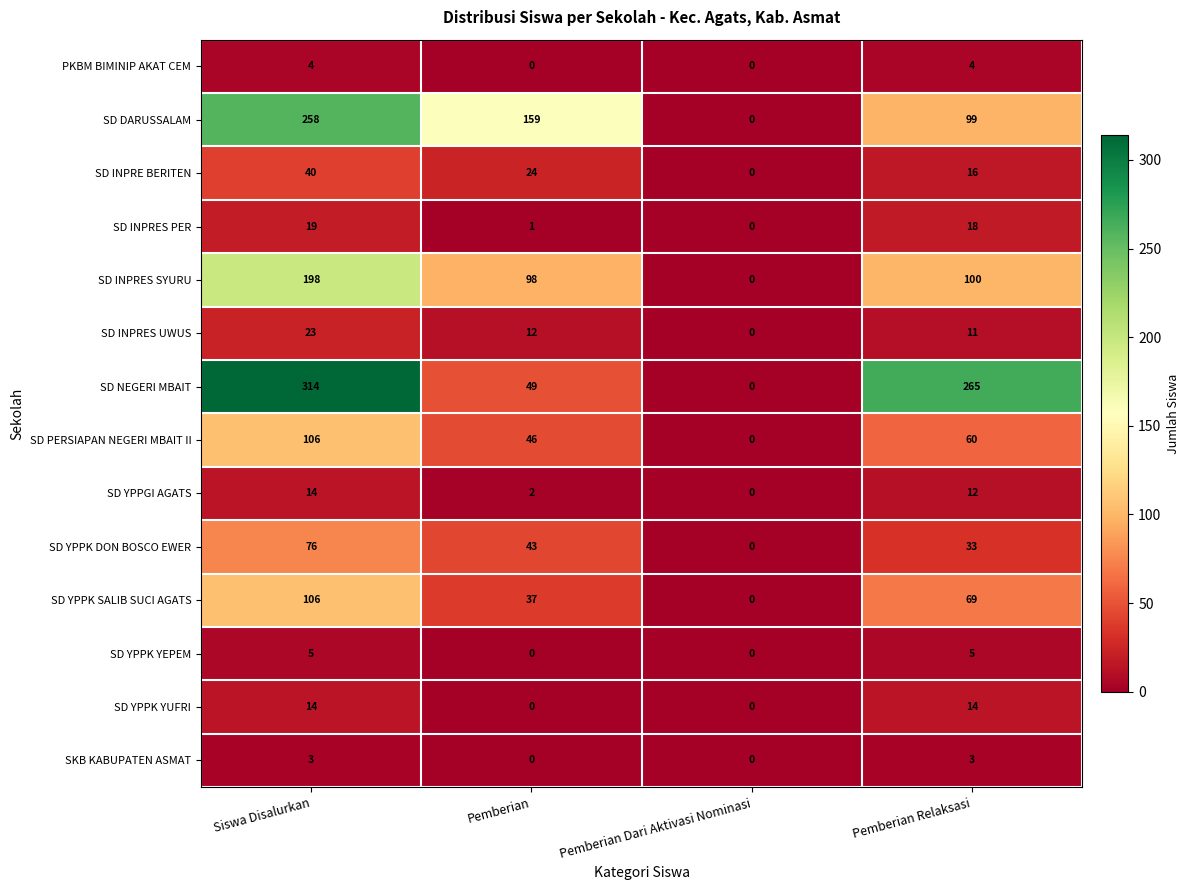

At how many categories does at least one series exceed 156?

3